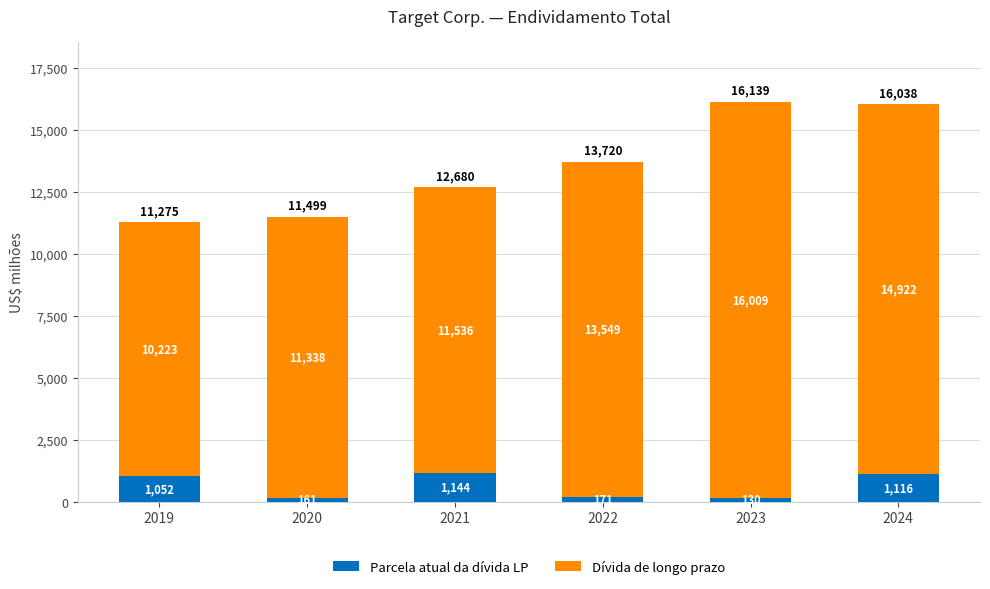

Read the Parcela atual da dívida LP value at 2024.

1116